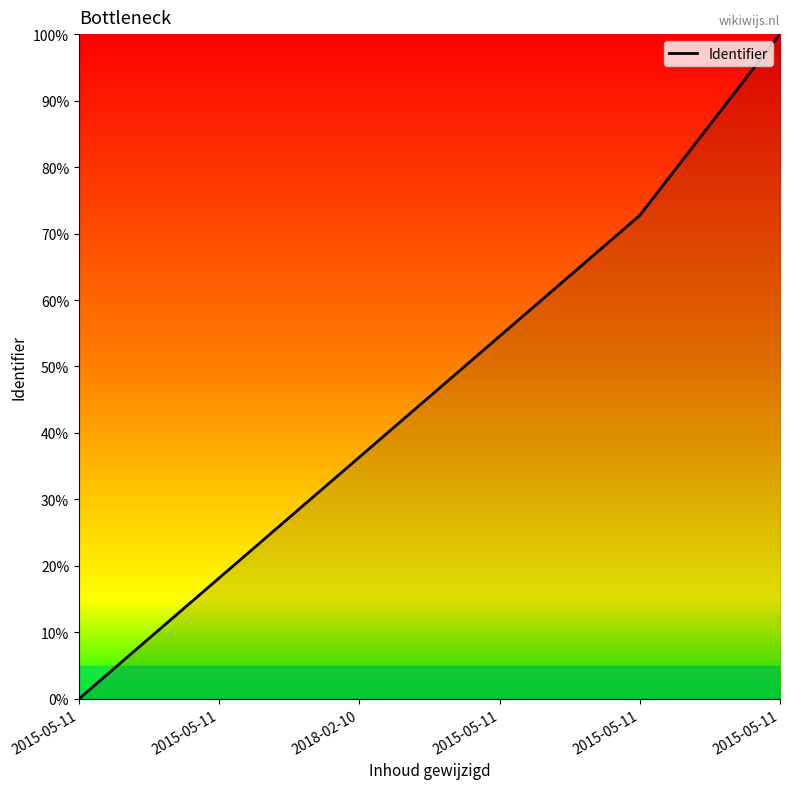

How many values are below 54?

3